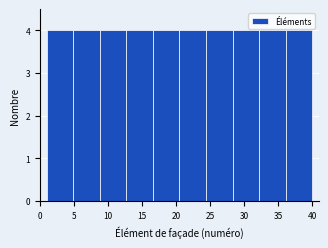

Reading left to right, list every bar in this chart as the range it spans on the x-axis followed by its height. Neither the bar edges nor the heights are printed on the chart, so give them approximately, as read against the axes.

1.0 to 4.9: 4
4.9 to 8.8: 4
8.8 to 12.7: 4
12.7 to 16.6: 4
16.6 to 20.5: 4
20.5 to 24.4: 4
24.4 to 28.3: 4
28.3 to 32.2: 4
32.2 to 36.1: 4
36.1 to 40.0: 4